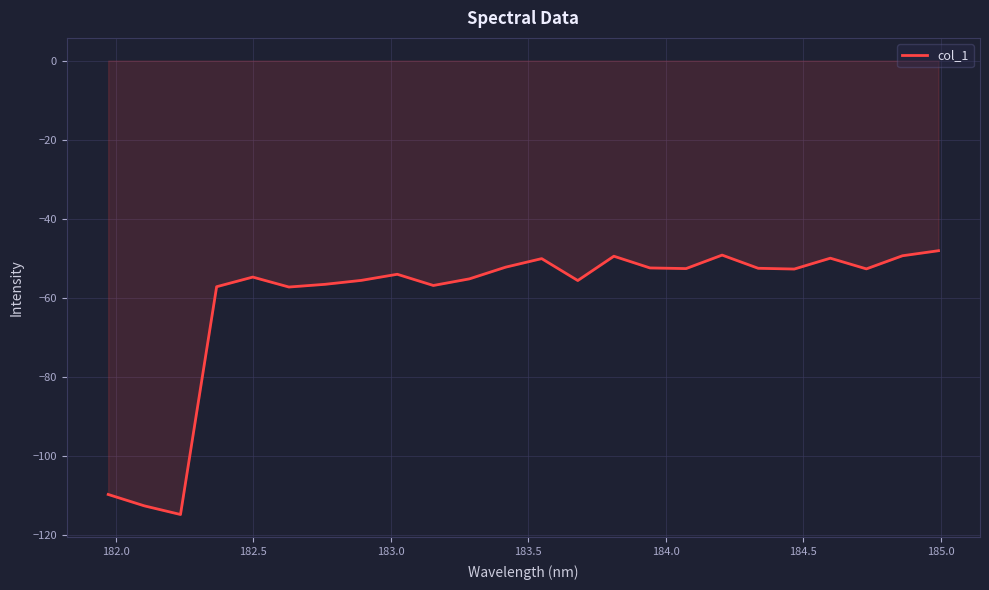

What is the difference between the maximum and minimum values?

66.7